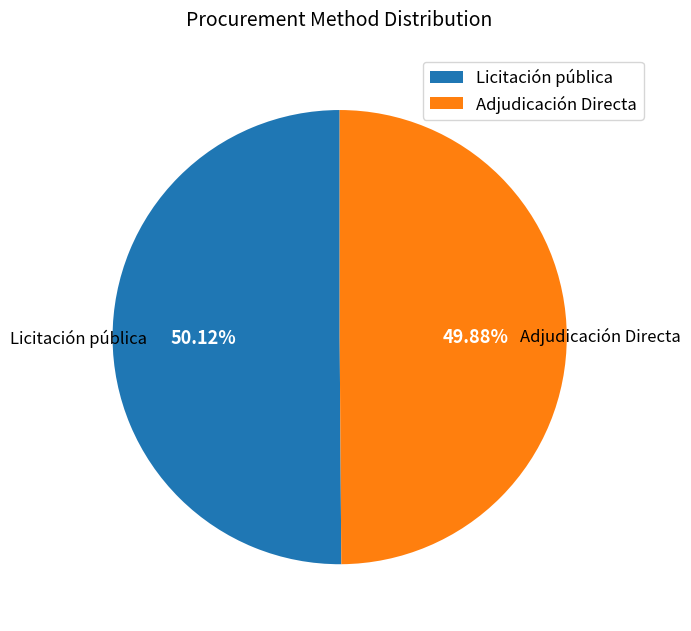

Do Adjudicación Directa and Licitación pública together represent more than half of the pie?

Yes